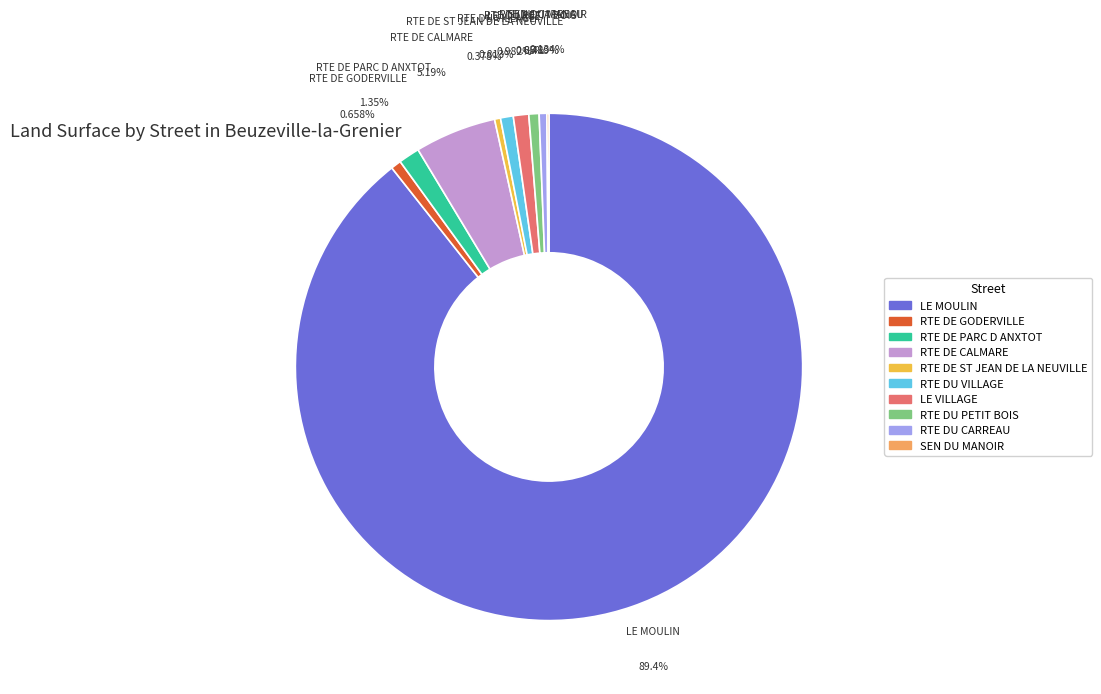

To the nearest percent, what is the difference between the largest and smallest slice percentages?

89%